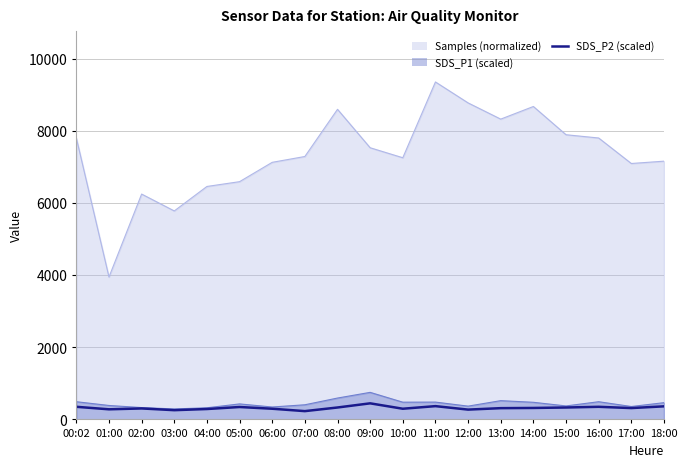

The value at 11:00 is 368.0. True or false?

True